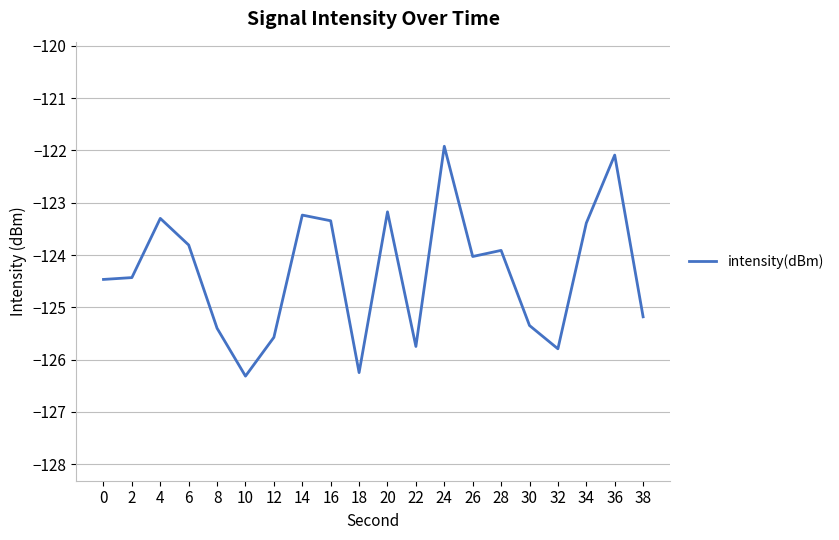

What is the difference between the values at 22 and 4?

2.4